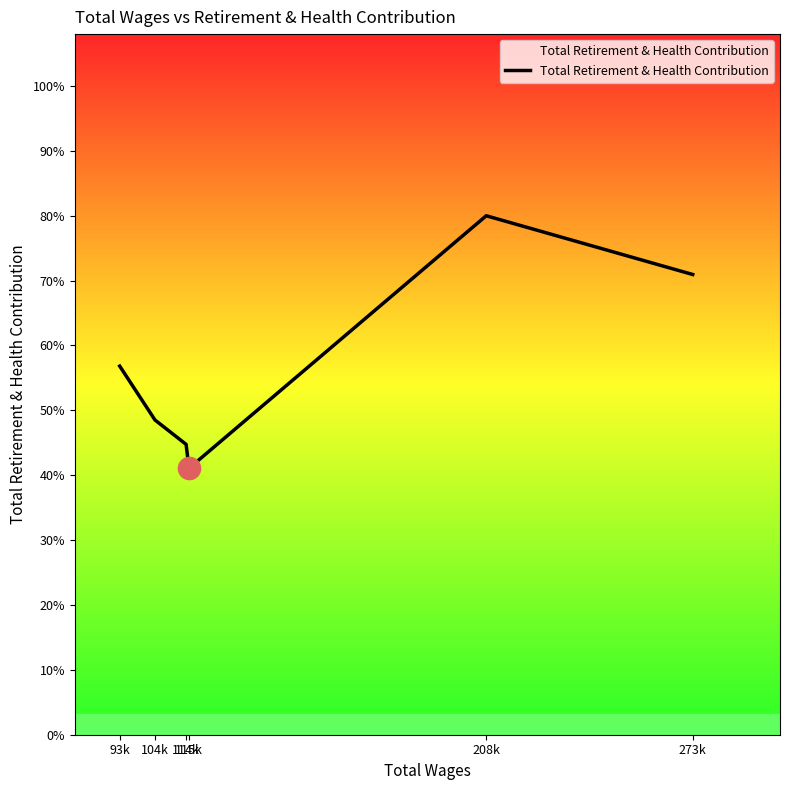

Does the chart have visible grid lines?

No